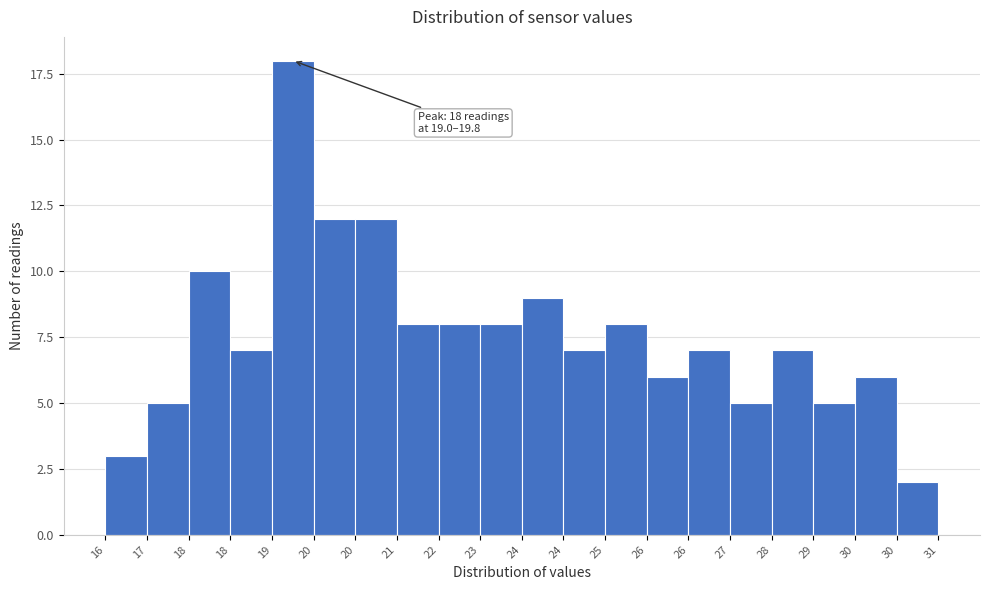

How many data points does each series have?

20